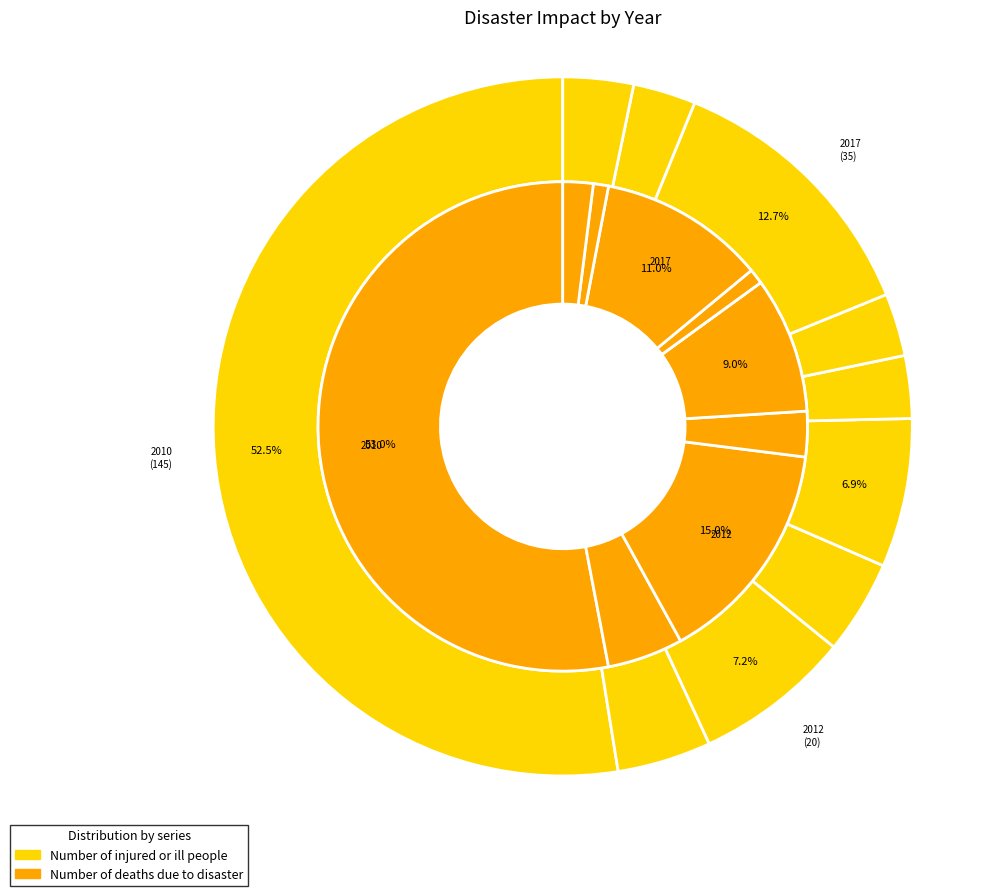

Which category has the biggest portion of the pie?

2010